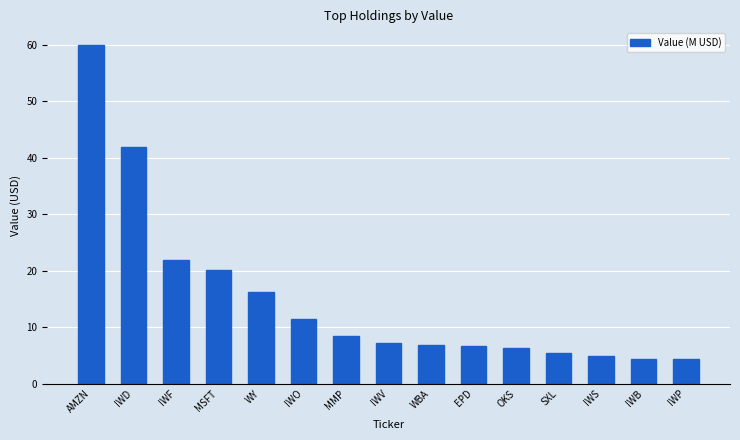

What position from the left is MMP?

7